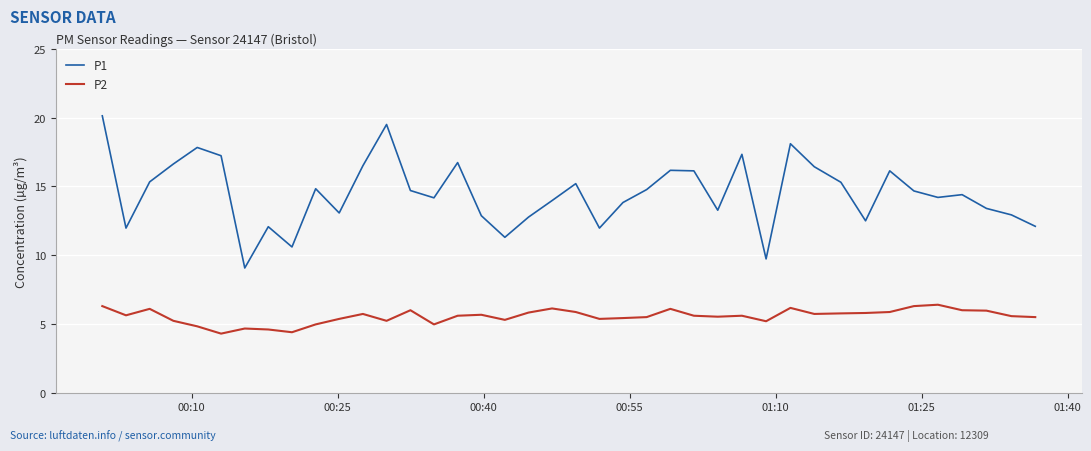

What are all the series names shown in the legend?

P1, P2